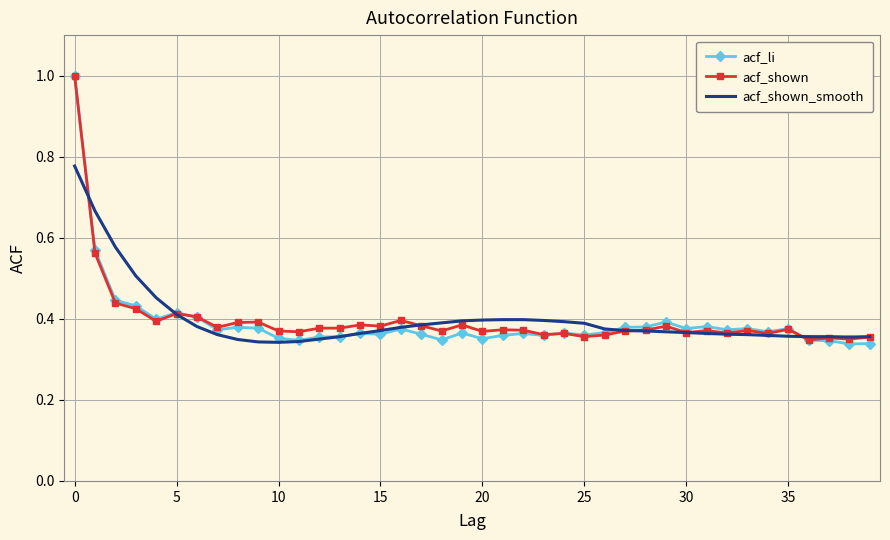

How many acf_shown values are between 0 and 1?

40